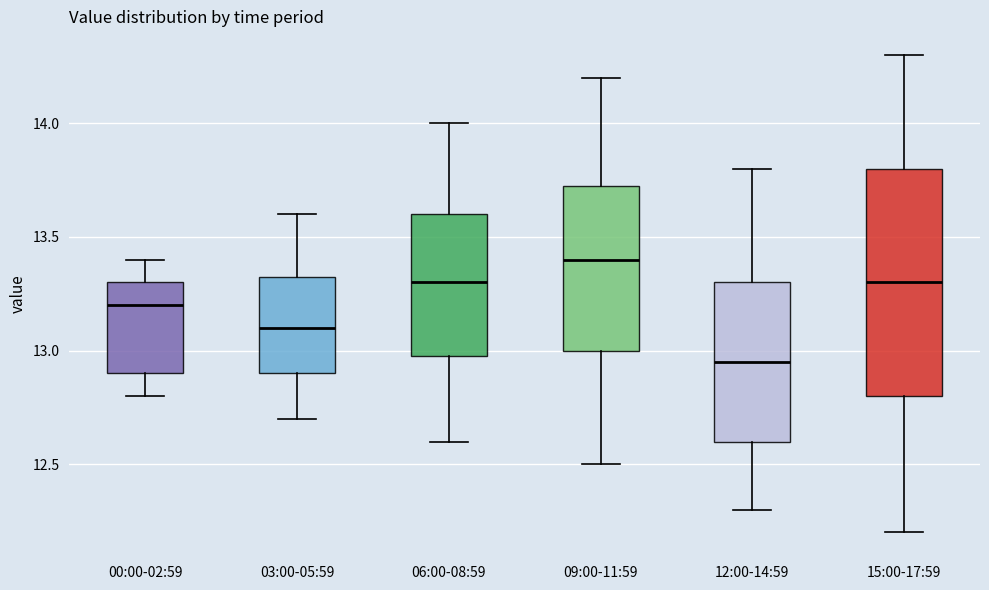

Where is the lower edge of the box for 09:00-11:59 on the y-axis? The values are not printed on the chart, so give them approximately, as read against the axis.

13.00